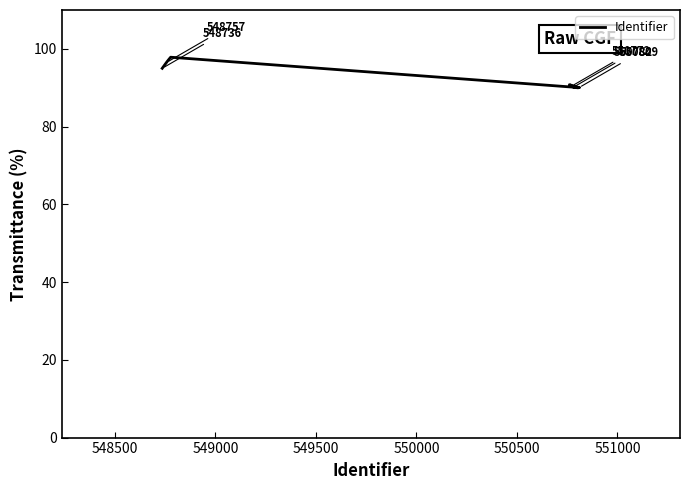

How many lines are shown in the chart?

1